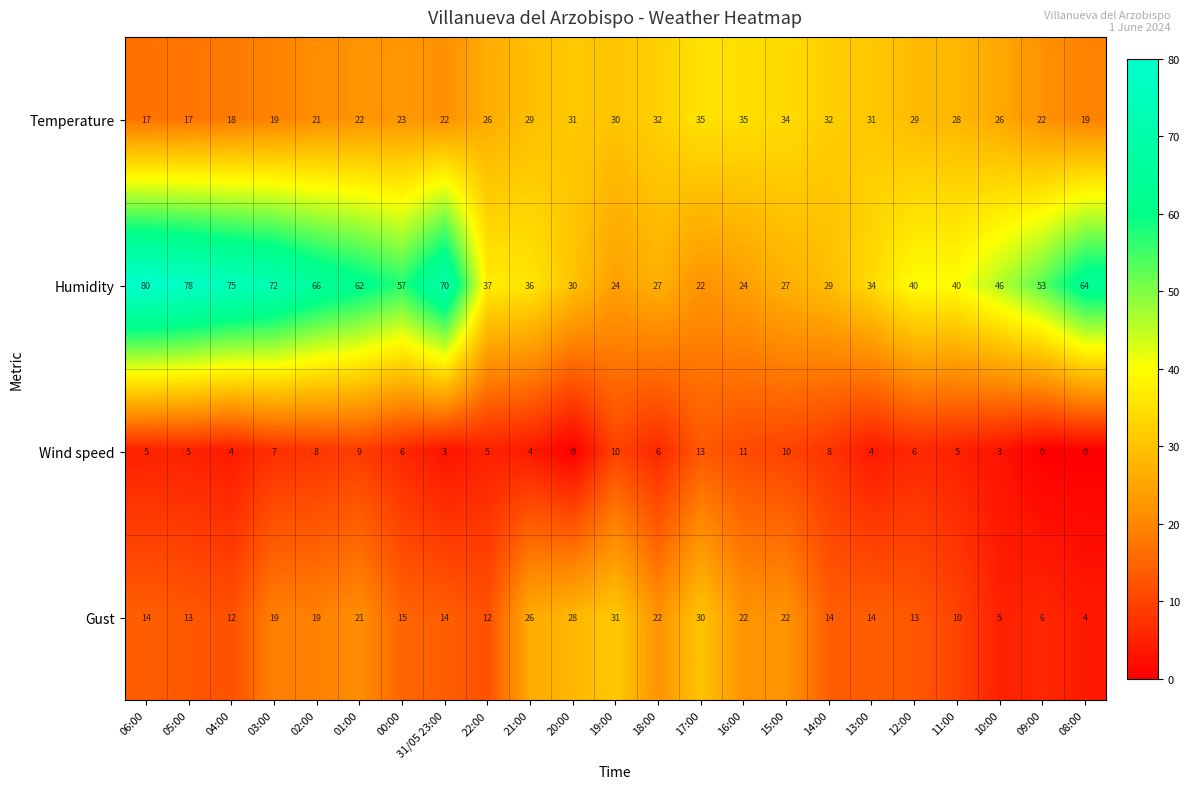

Read the Temperature value at 11:00, to the nearest 10.

30